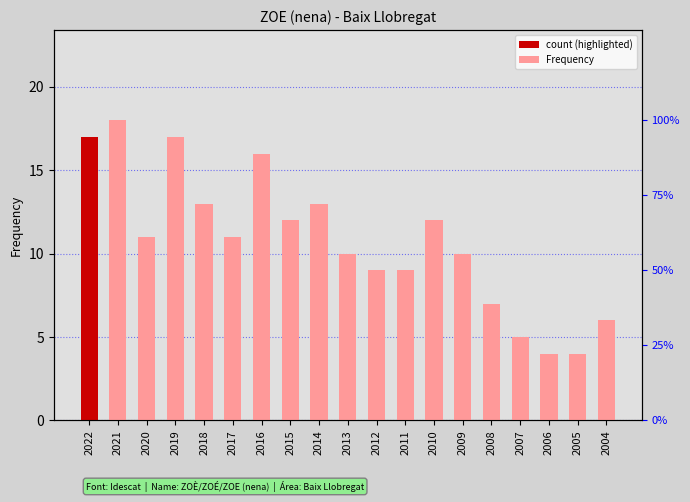

What is the sum of all values?

204